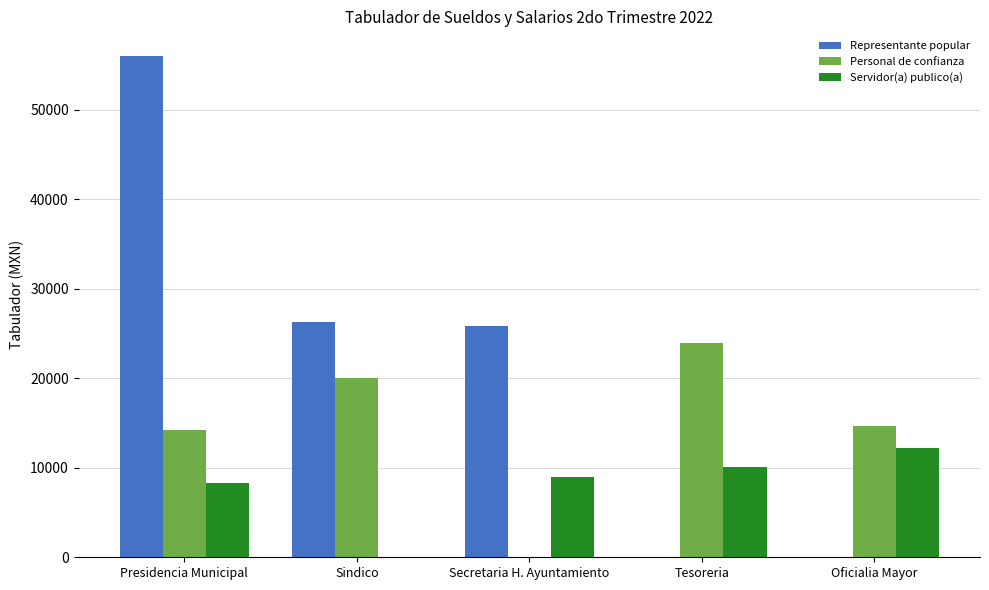

At which label does Personal de confianza reach its peak?

Tesoreria